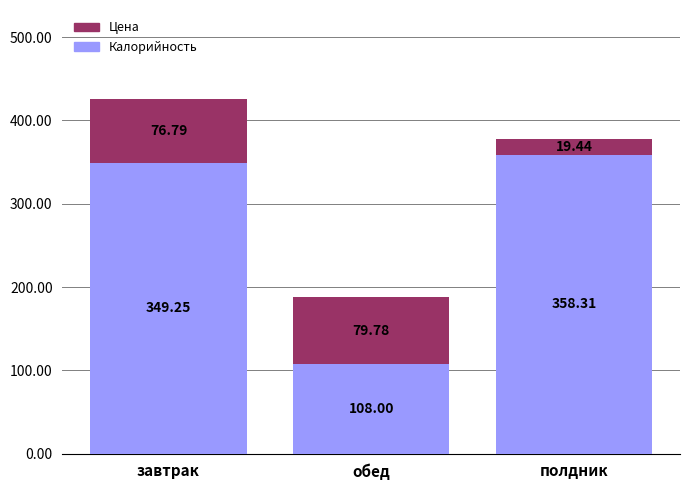

At which category is the sum across all series the highest?

завтрак